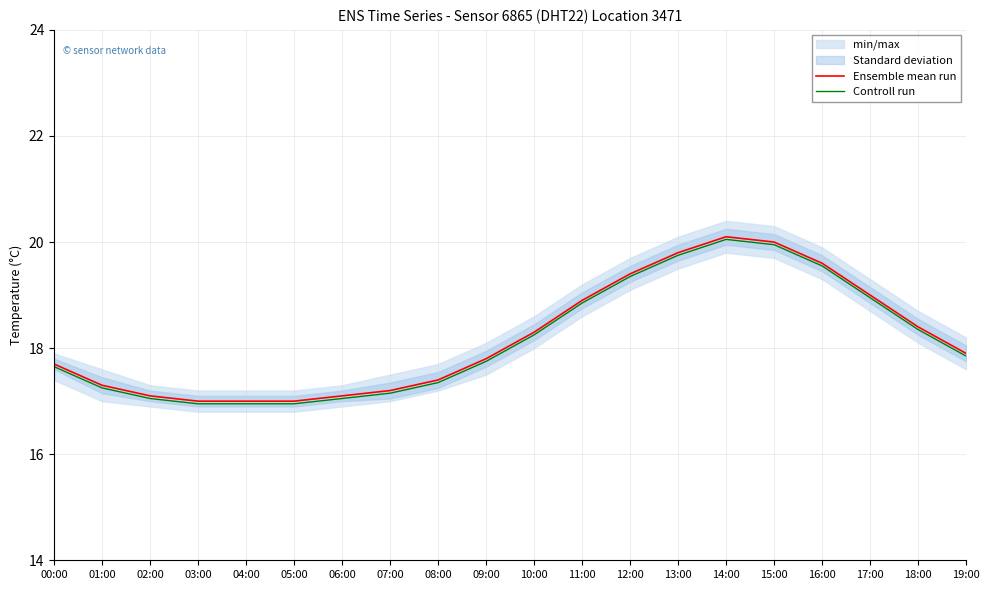

Which series has the widest spread of values?

Ensemble mean run